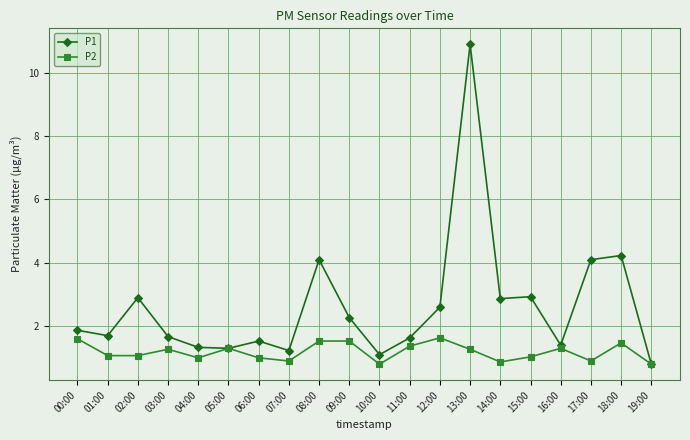

True or false: P1 has more than 1 interior local peaks.

True